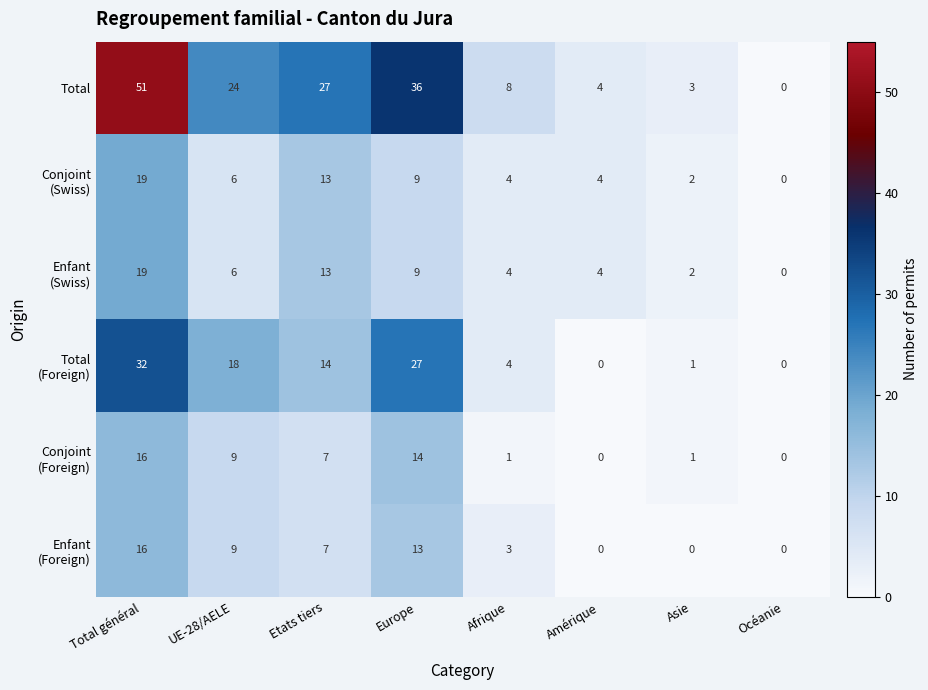

What is the spread (max minus min) of values at UE-28/AELE?

18